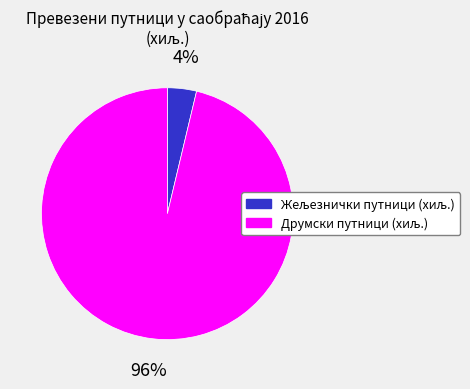

Does any single category account for the majority?

Yes